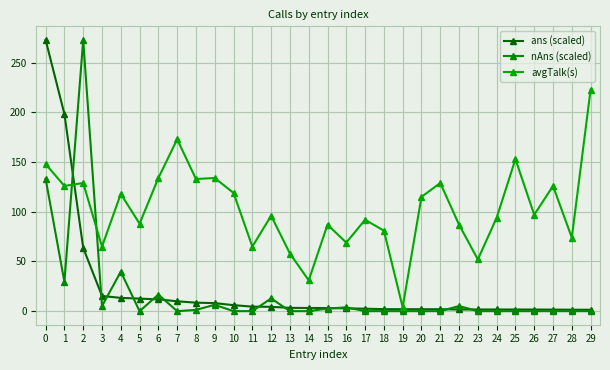

Reading right to left, what are all the values shown in this chart?

ans (scaled): 1.4	1.4	1.6	1.6	1.6	1.7	1.7	1.7	1.9	1.9	2.0	2.0	2.5	2.8	3.1	3.2	3.3	4.4	4.6	6.0	8.1	8.5	9.9	11.8	12.6	13.4	15.3	63.7	198.4	273.0
nAns (scaled): 0.0	0.0	0.0	0.0	0.0	0.0	0.0	5.1	0.0	0.0	0.0	0.0	0.0	3.8	2.6	0.0	0.0	12.8	0.0	0.0	6.4	1.3	0.0	16.7	0.0	39.7	5.1	273.0	29.5	133.3
avgTalk(s): 223.0	74.0	126.0	97.0	153.0	94.0	52.0	87.0	129.0	115.0	4.0	81.0	92.0	69.0	87.0	31.0	58.0	96.0	65.0	119.0	134.0	133.0	173.0	134.0	88.0	118.0	65.0	129.0	126.0	148.0